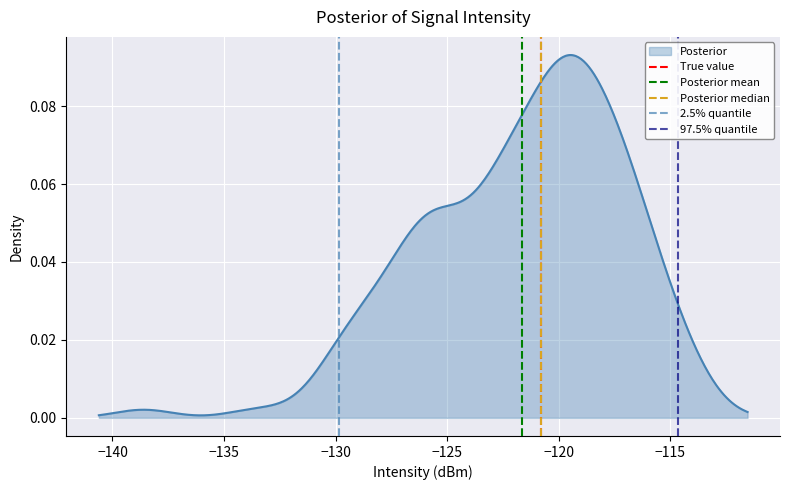

The value of Posterior median at −140 is 0. True or false?

False